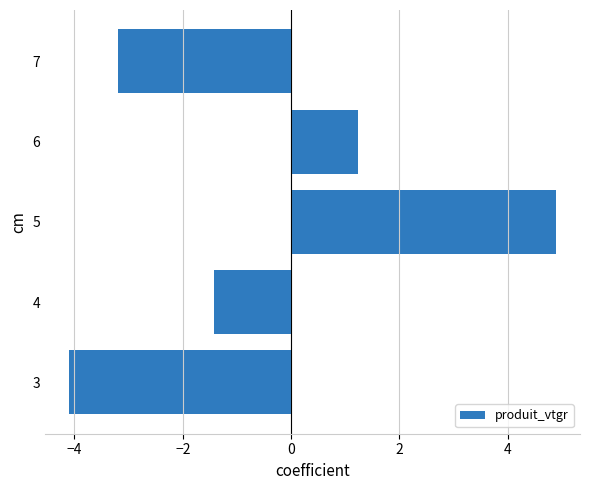

What is the maximum value shown in the chart?

4.9